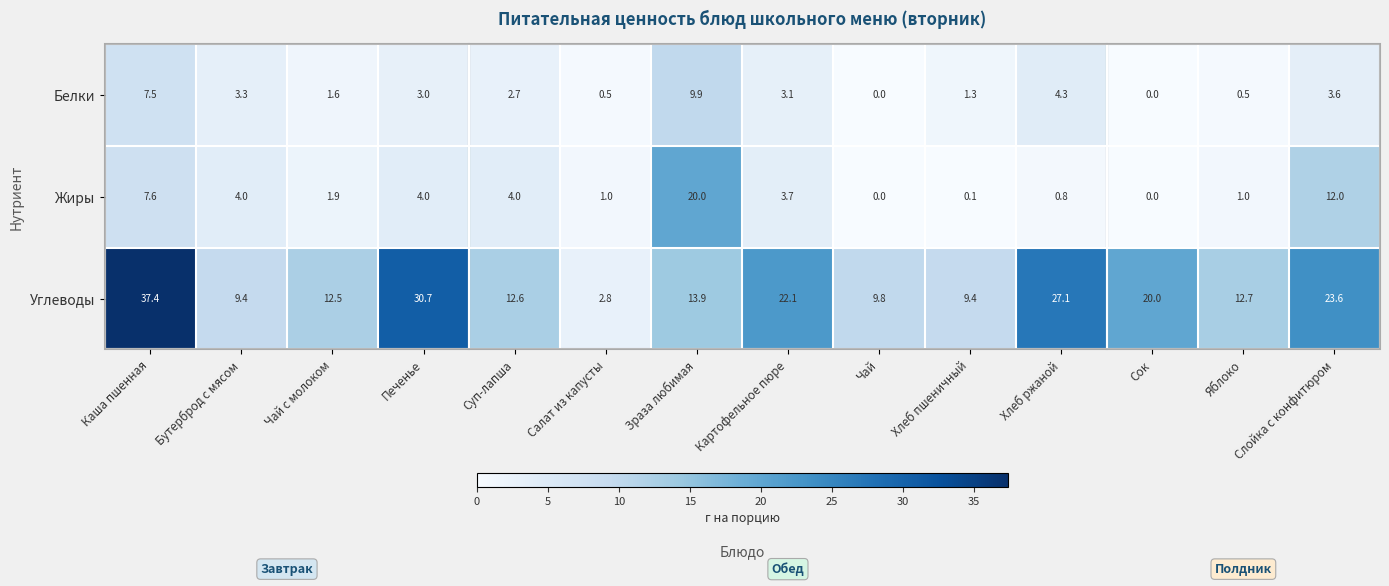

Which series has the largest range (max minus min)?

Углеводы